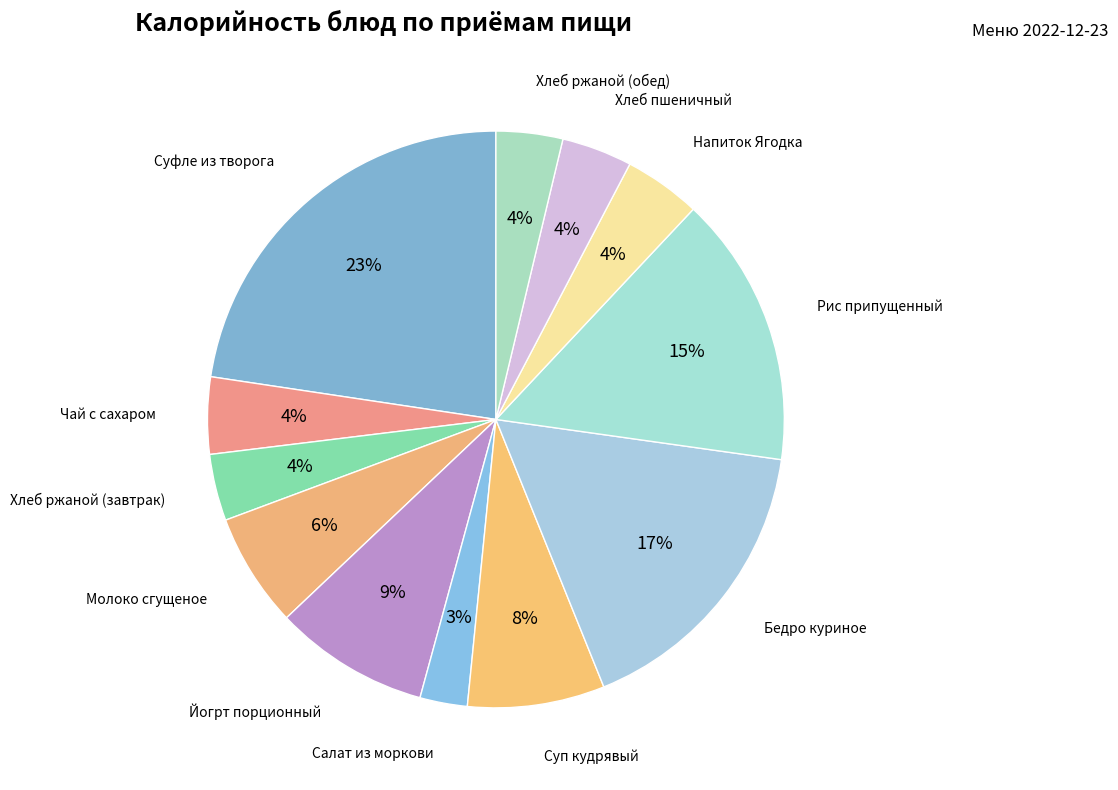

Is there any slice that represents more than half of the pie?

No